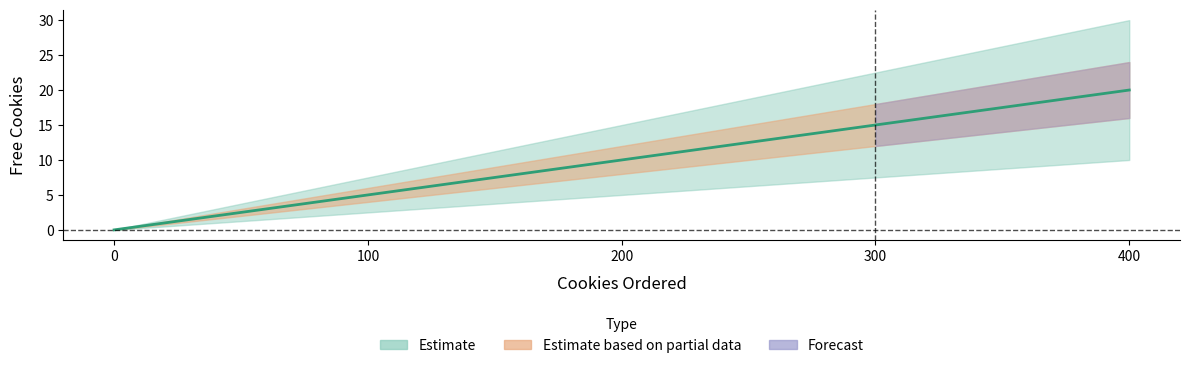

Count the values in the range 5 to 15.

3